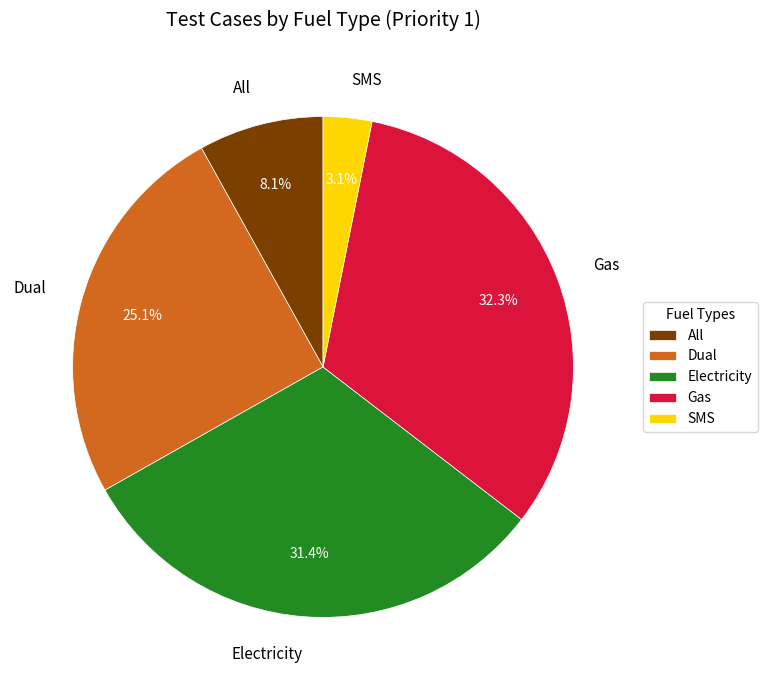

What is the largest slice in the pie chart?

Gas